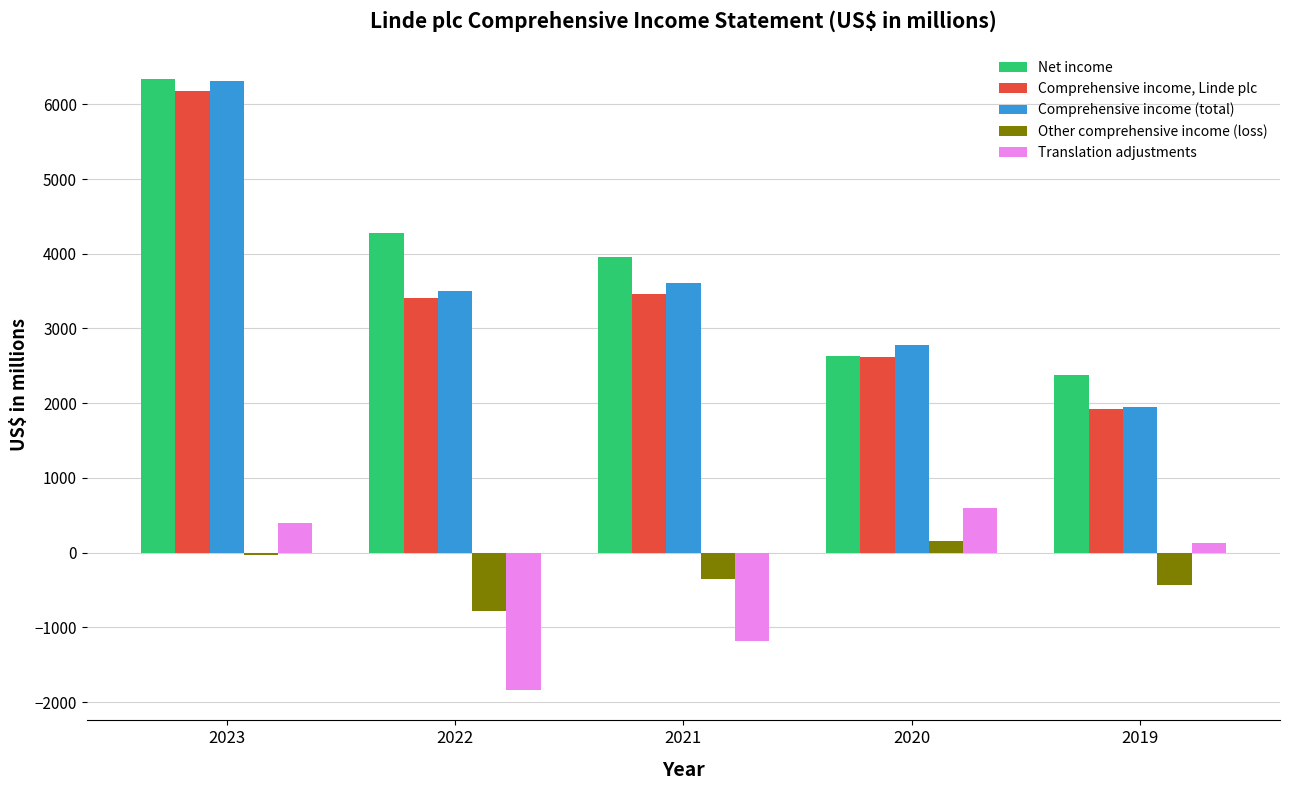

The Translation adjustments series shows -275 at 2021. True or false?

False